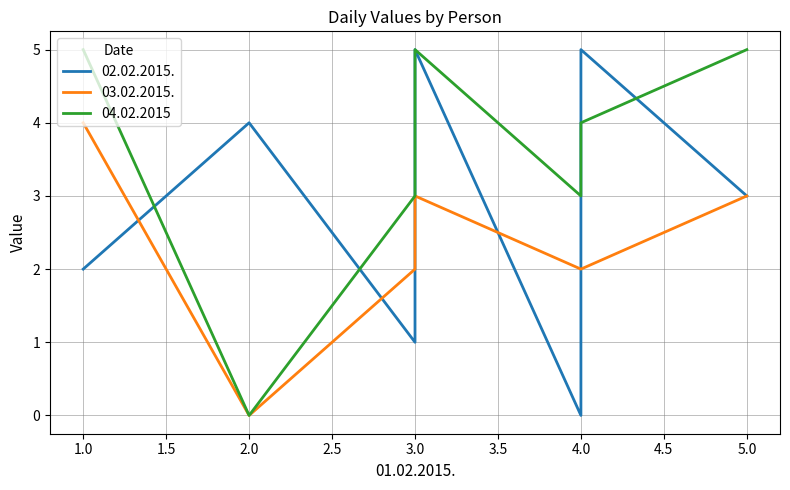

Rank the series by their average value, from highest to lowest.

04.02.2015, 02.02.2015., 03.02.2015.